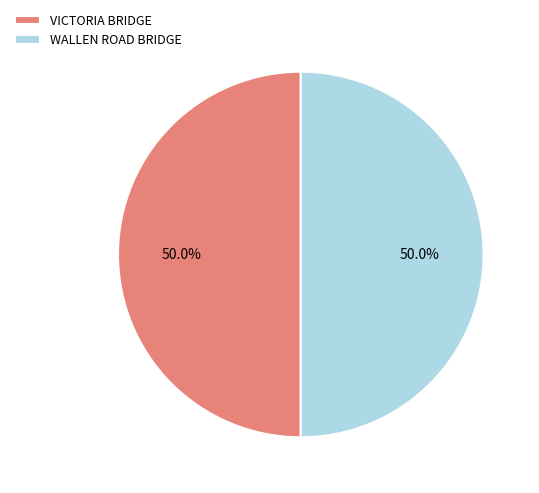

To the nearest percent, what is the average slice percentage?

50%